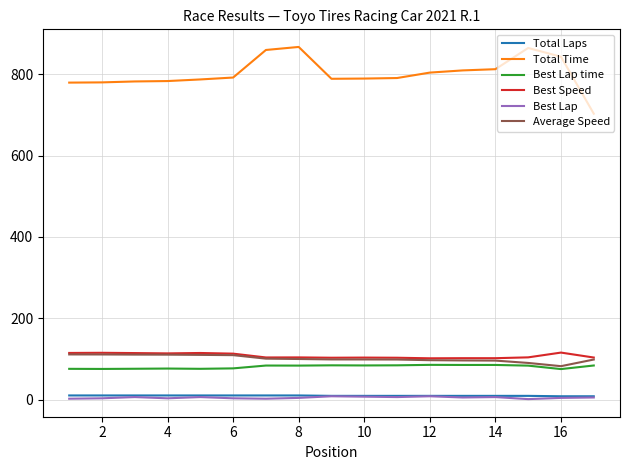

True or false: Best Lap time has more than 1 points higher than both neighbors.

True